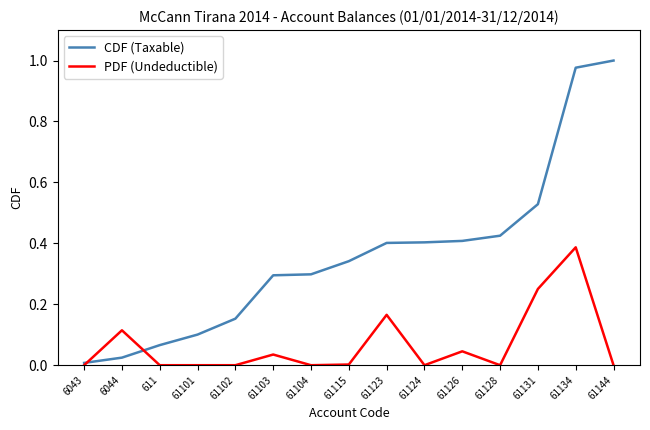

List the series in order of their overall mean, lowest first.

PDF (Undeductible), CDF (Taxable)